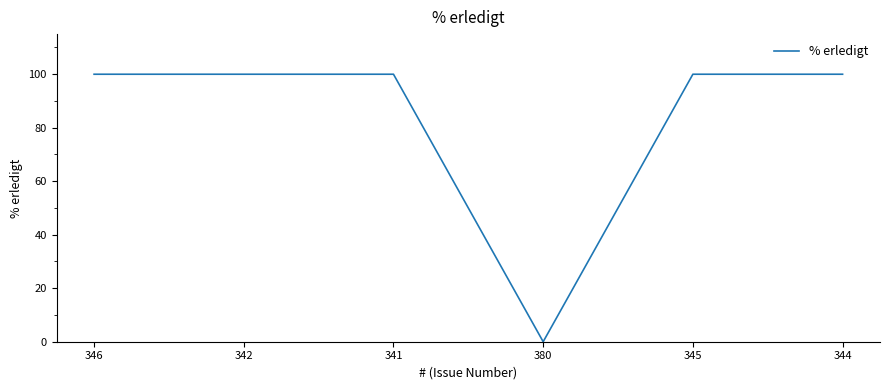

Which category has the lowest value across all series?

380